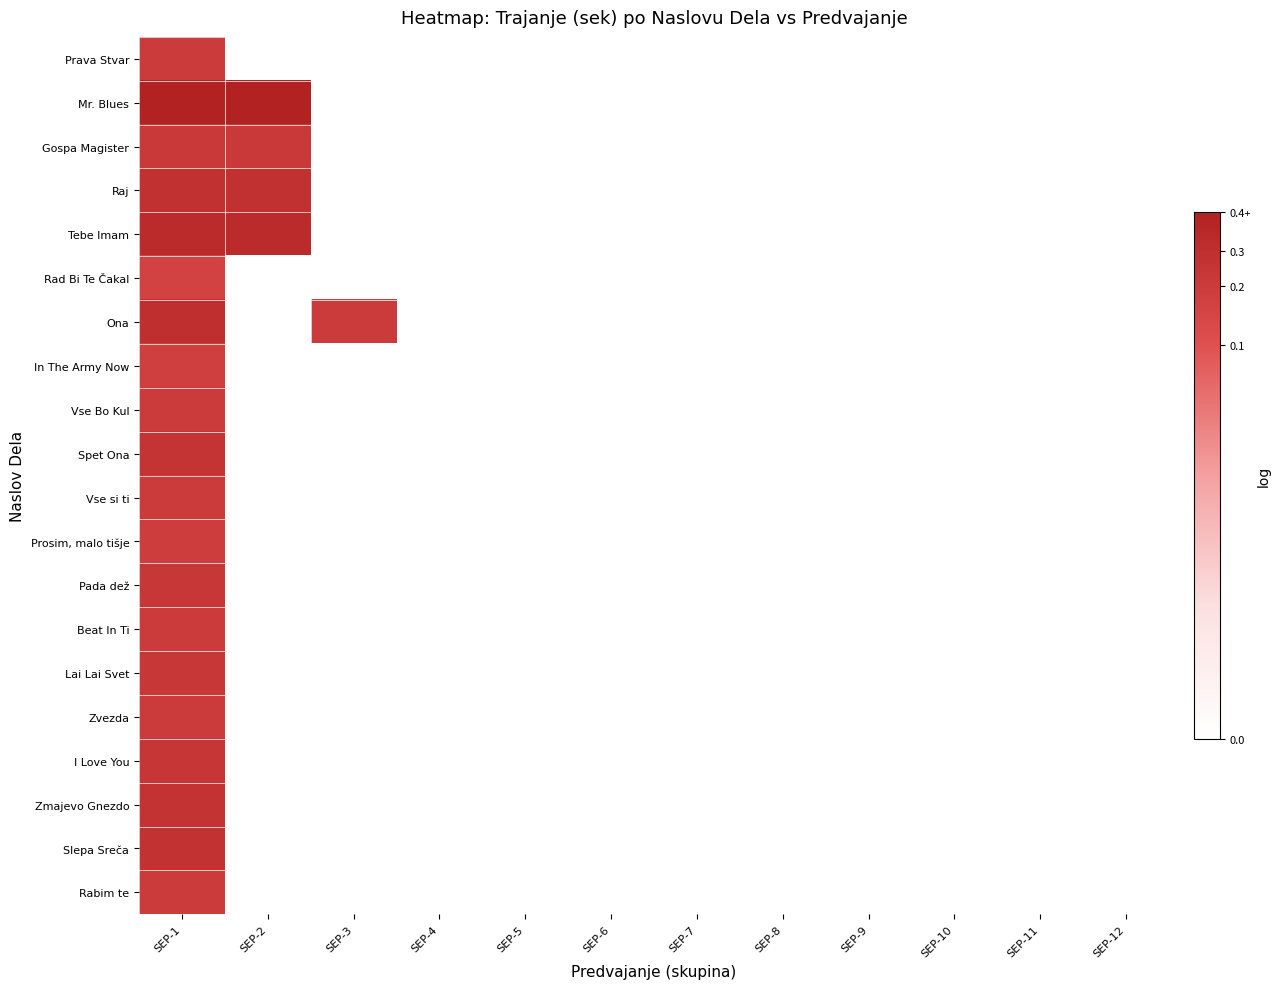

List the series in order of their peak value, lowest first.

Rad Bi Te Čakal, In The Army Now, Prosim, malo tišje, Vse Bo Kul, Beat In Ti, Zvezda, Vse si ti, Rabim te, Prava Stvar, Gospa Magister, Lai Lai Svet, Pada dež, I Love You, Spet Ona, Zmajevo Gnezdo, Slepa Sreča, Raj, Ona, Tebe Imam, Mr. Blues